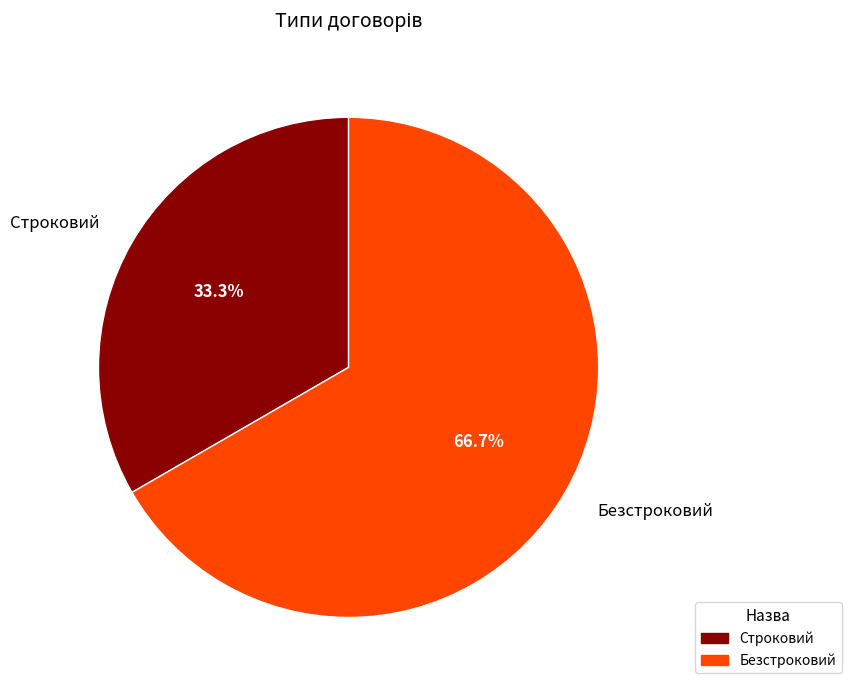

What percentage is NOT represented by Безстроковий?

33.3%